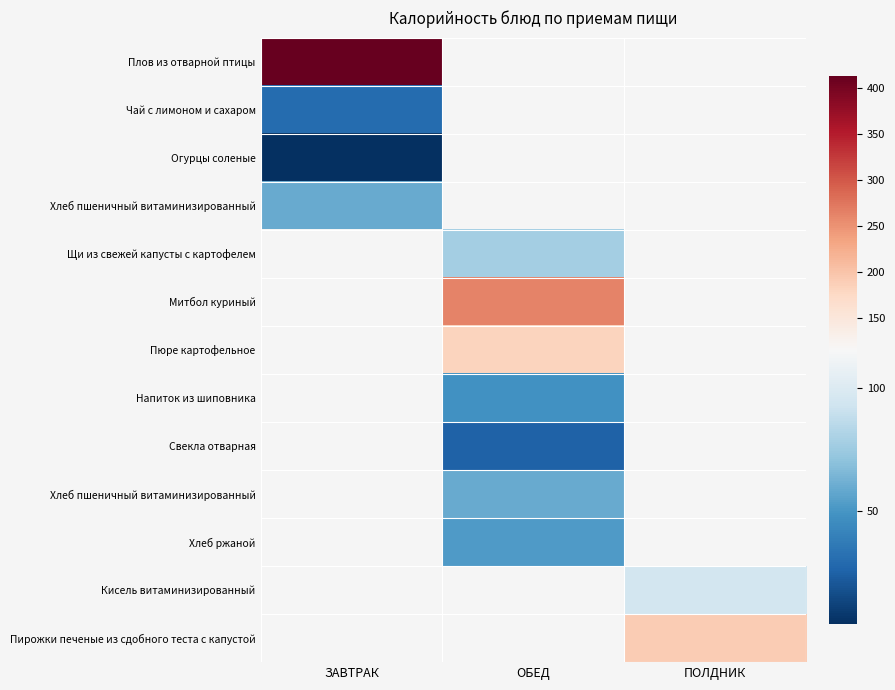

Between ЗАВТРАК and ПОЛДНИК, which is larger?

ПОЛДНИК